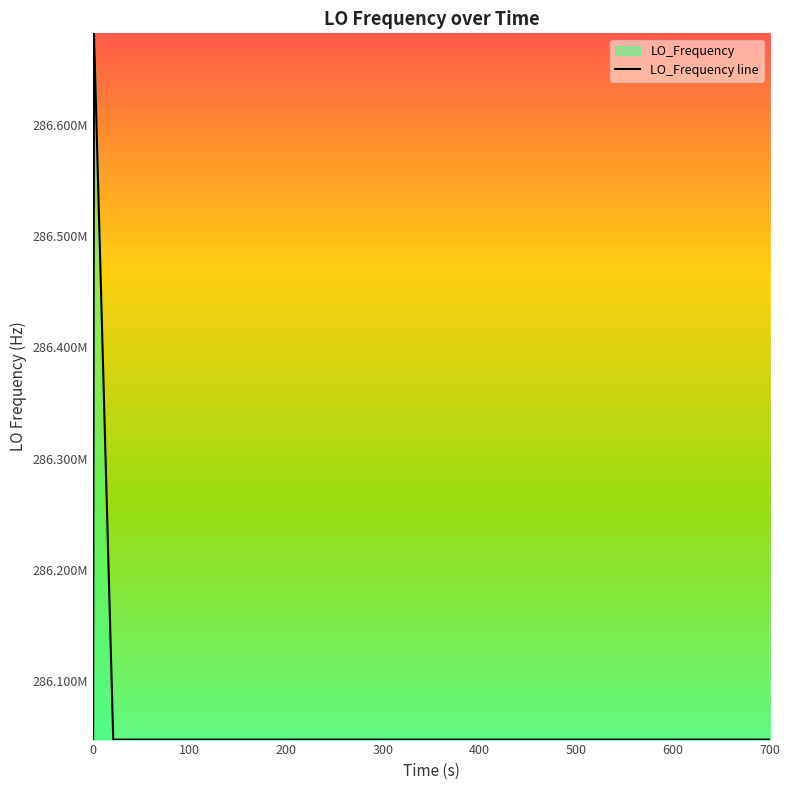

Does the chart have visible grid lines?

No